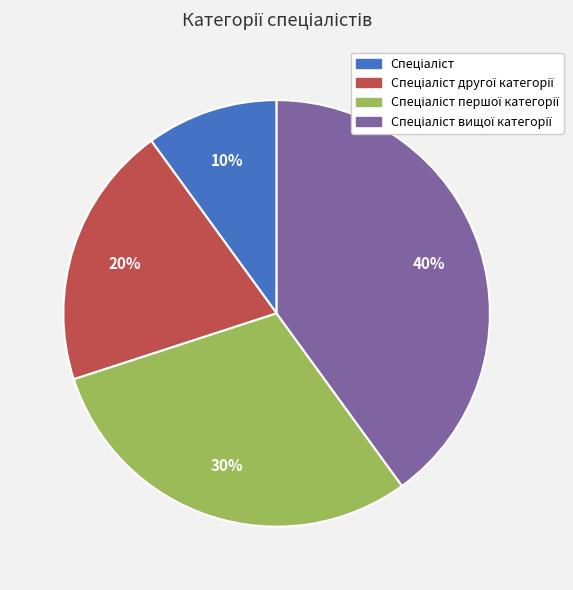

To the nearest percent, what is the average slice percentage?

25%